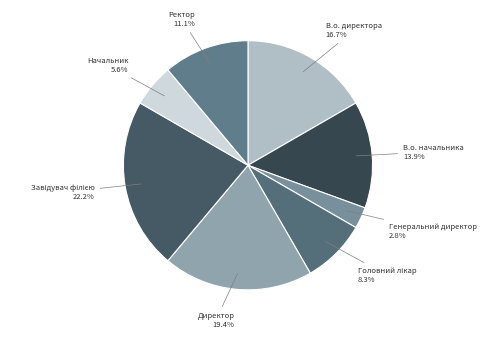

Is there any slice that represents more than half of the pie?

No